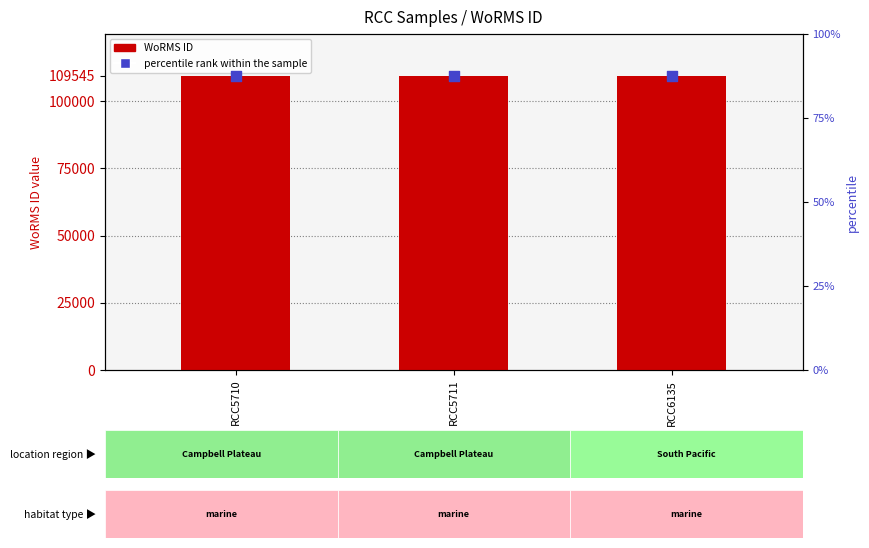

Is the value of WoRMS ID at RCC5711 greater than the value of percentile rank within the sample at RCC5710?

Yes